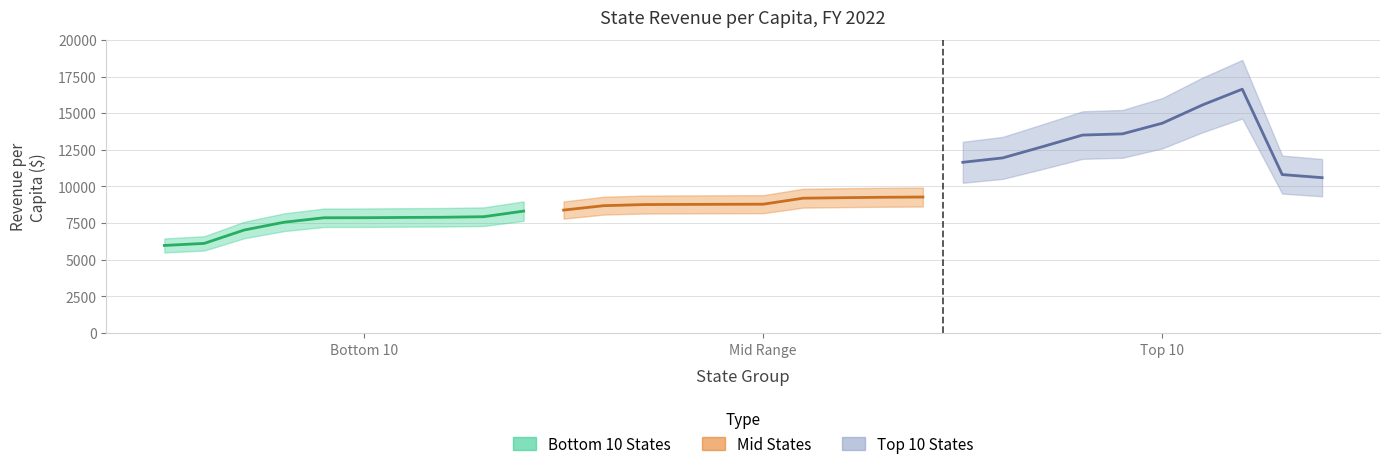

How many lines are shown in the chart?

3